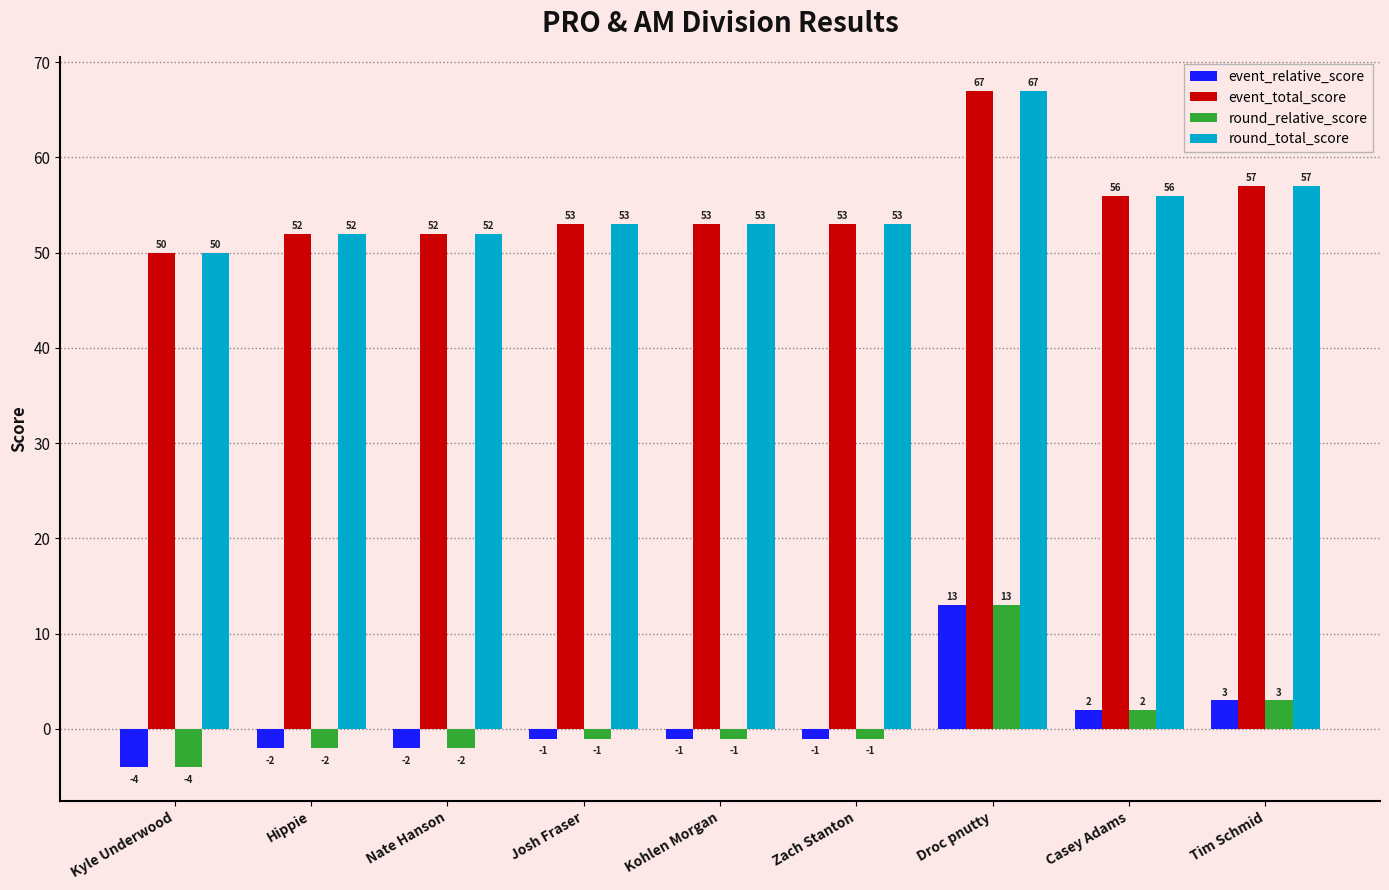

How many distinct data groups are displayed?

4